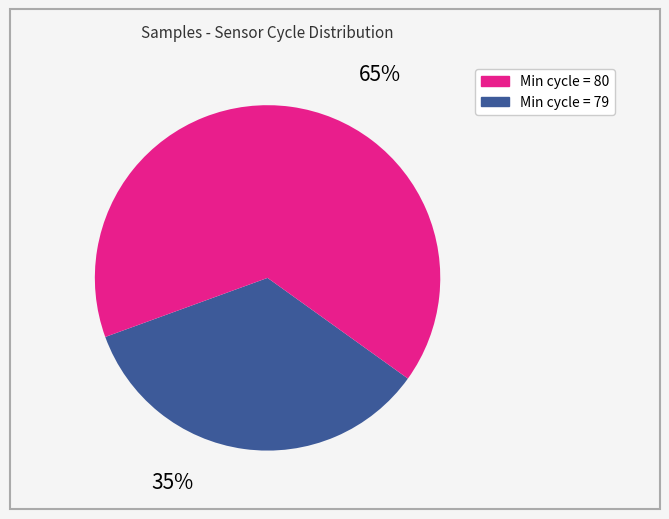

Is there any slice that represents more than half of the pie?

Yes